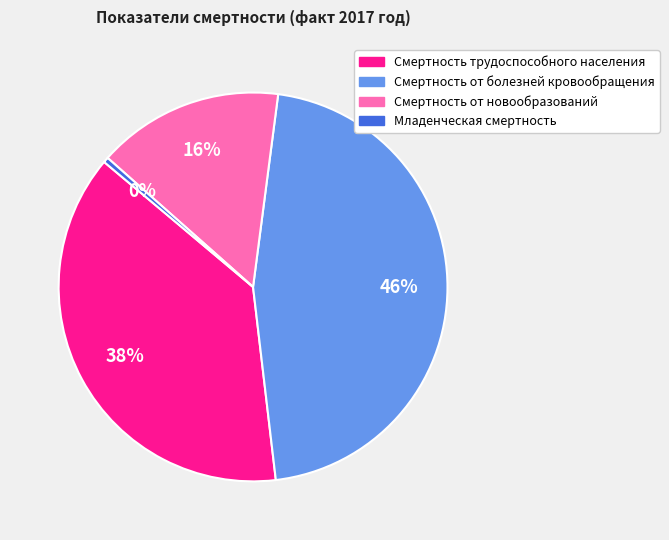

Is the sum of Смертность трудоспособного населения and Смертность от новообразований greater than half?

Yes